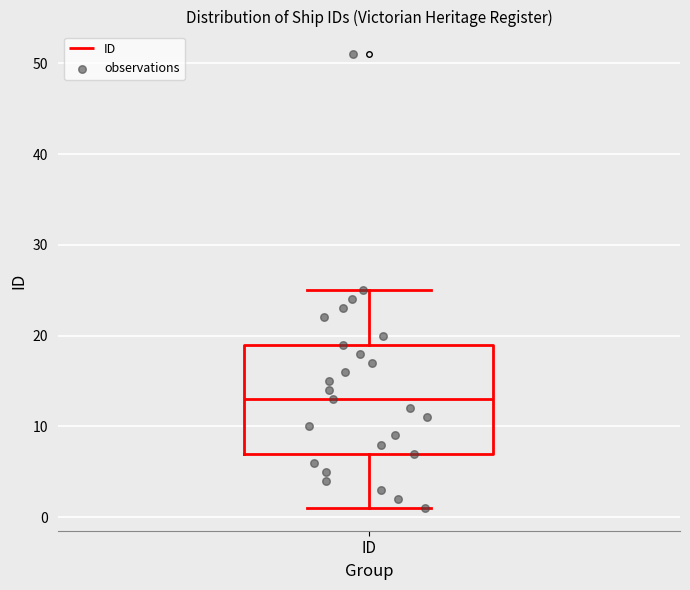

Transcribe this box plot: give where the median line is, the range the box spans, and where the two whiskers end, as read against the y-axis. The values are not printed on the chart, so give them approximately, as read against the axis.

median 13, box 7 to 19, whiskers 1 to 25